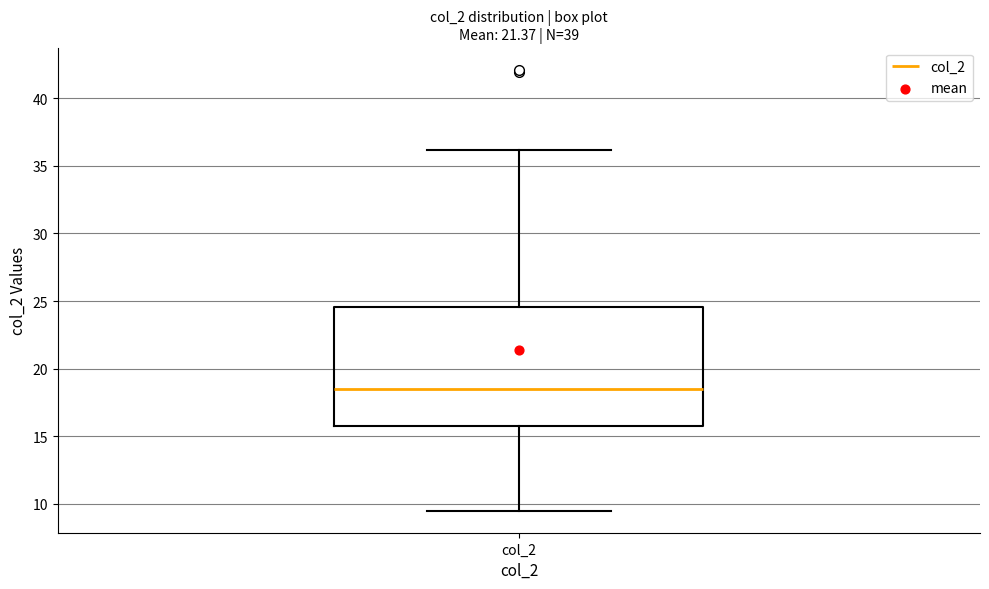

Read this box plot against the y-axis: the position of the median line, the range covered by the box, and the ends of both whiskers. The values are not printed on the chart, so give them approximately, as read against the axis.

median 18.5, box 16.0 to 24.5, whiskers 9.5 to 36.0